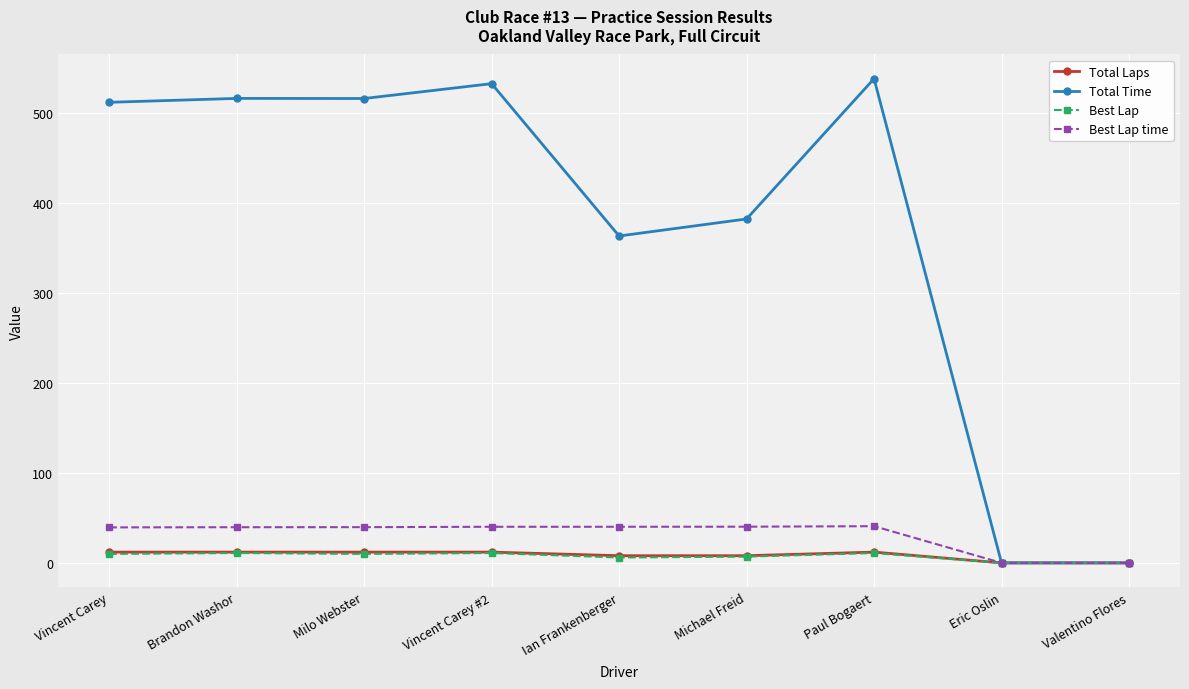

What is the label of the 1st point from the left?

Vincent Carey